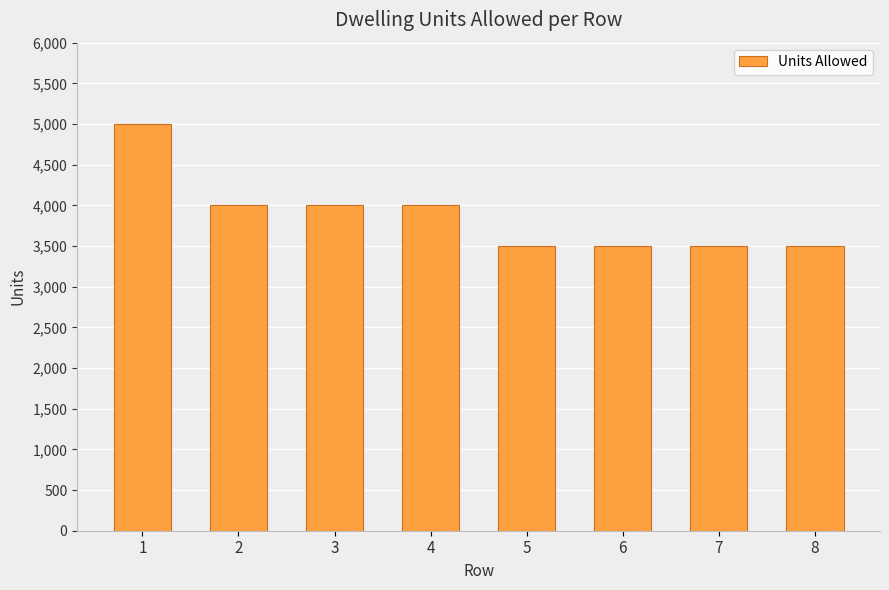

How many bars are there in total?

8